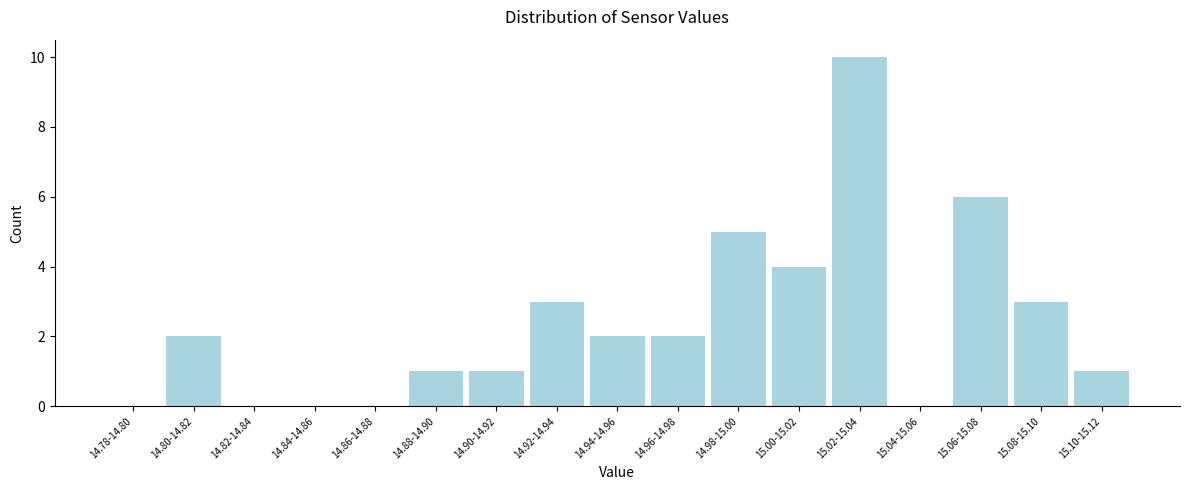

Reading left to right, extract all data points from this chart.

14.78-14.80=0	14.80-14.82=2	14.82-14.84=0	14.84-14.86=0	14.86-14.88=0	14.88-14.90=1	14.90-14.92=1	14.92-14.94=3	14.94-14.96=2	14.96-14.98=2	14.98-15.00=5	15.00-15.02=4	15.02-15.04=10	15.04-15.06=0	15.06-15.08=6	15.08-15.10=3	15.10-15.12=1